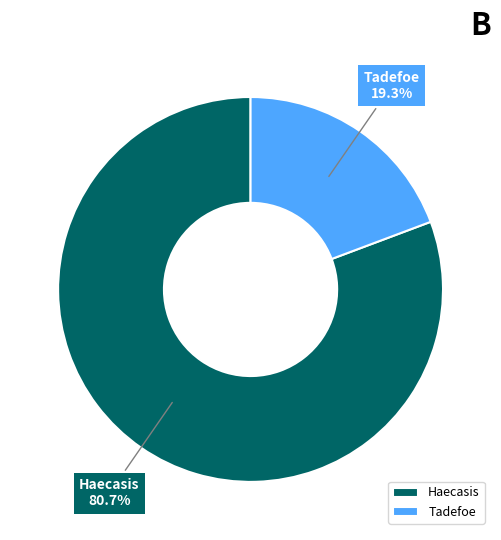

True or false: Haecasis accounts for 81% of the total.

True